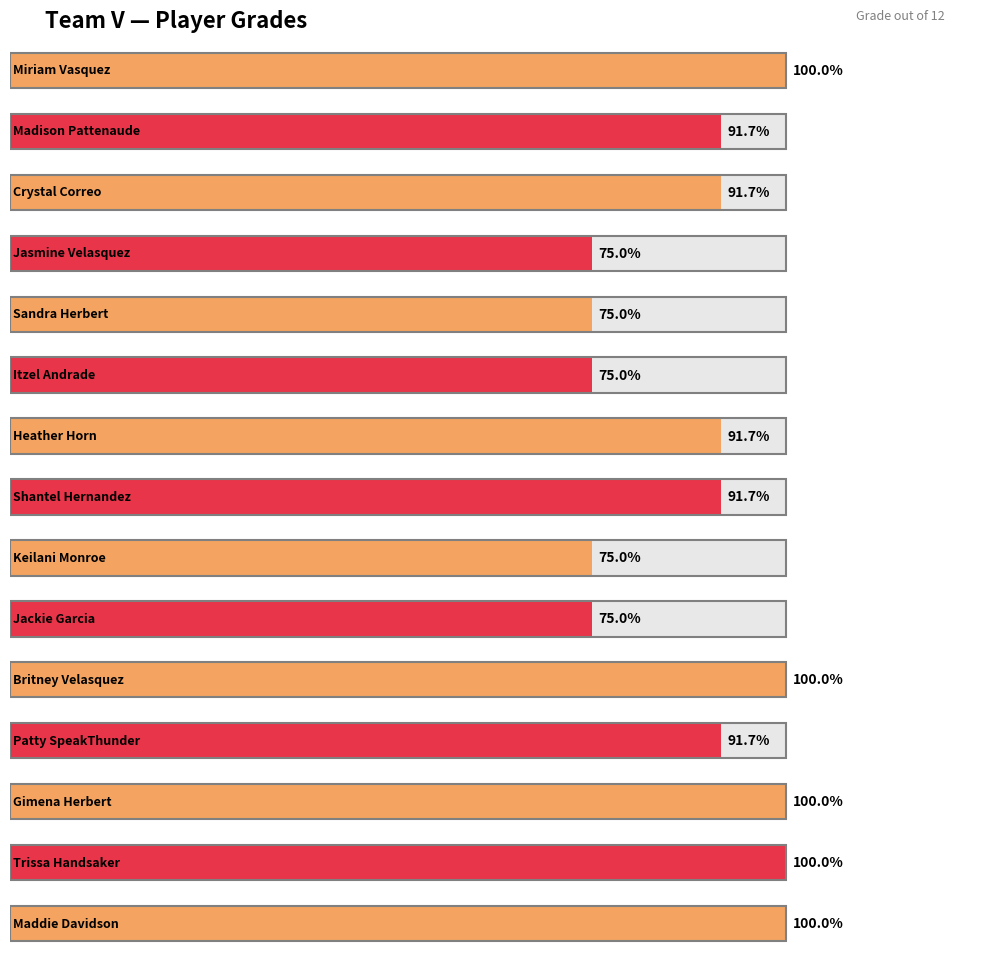

Count the values in the range 9 to 12.

15